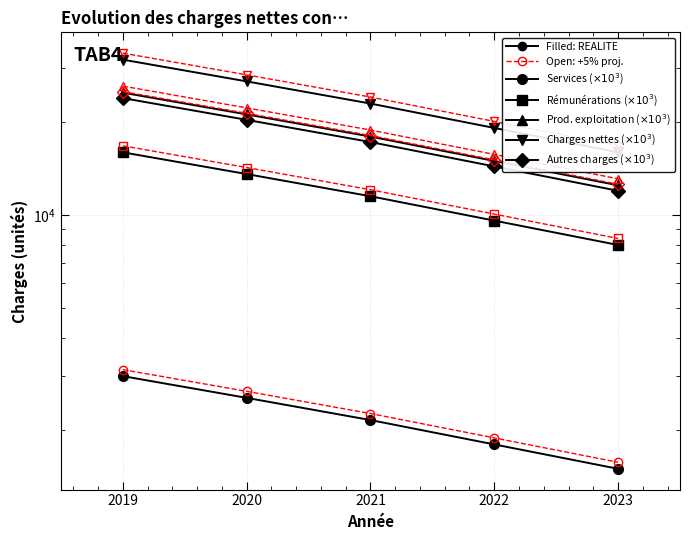

What is the difference between the maximum and minimum values in the Autres charges ($\times 10^3$) series?

12000.0